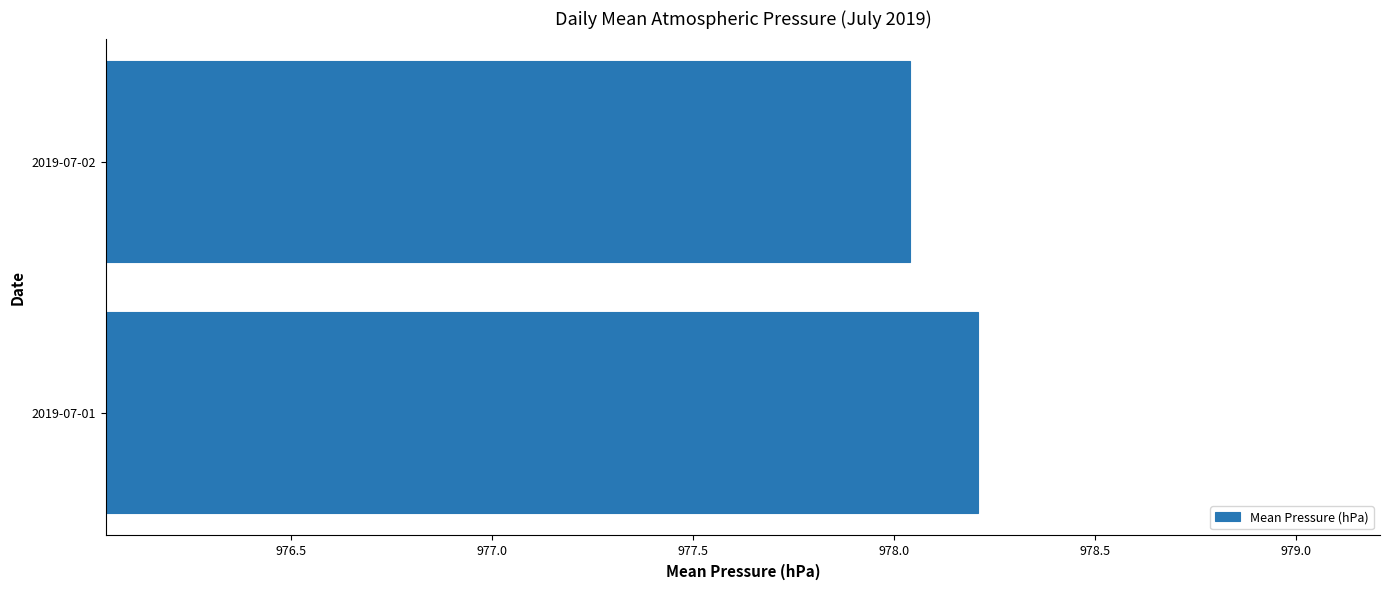

Rank the categories by value from lowest to highest.

2019-07-02, 2019-07-01